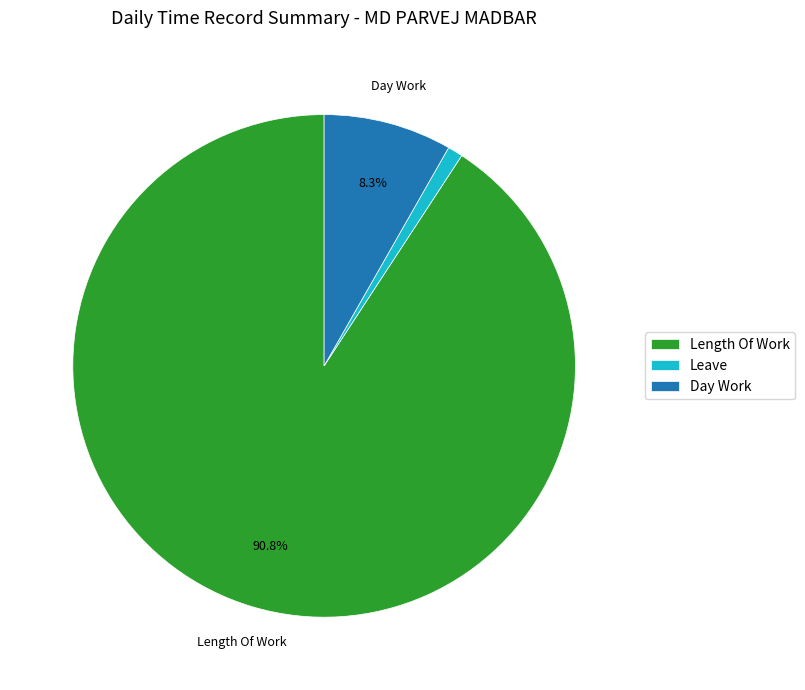

Which category has the smallest portion of the pie?

Leave